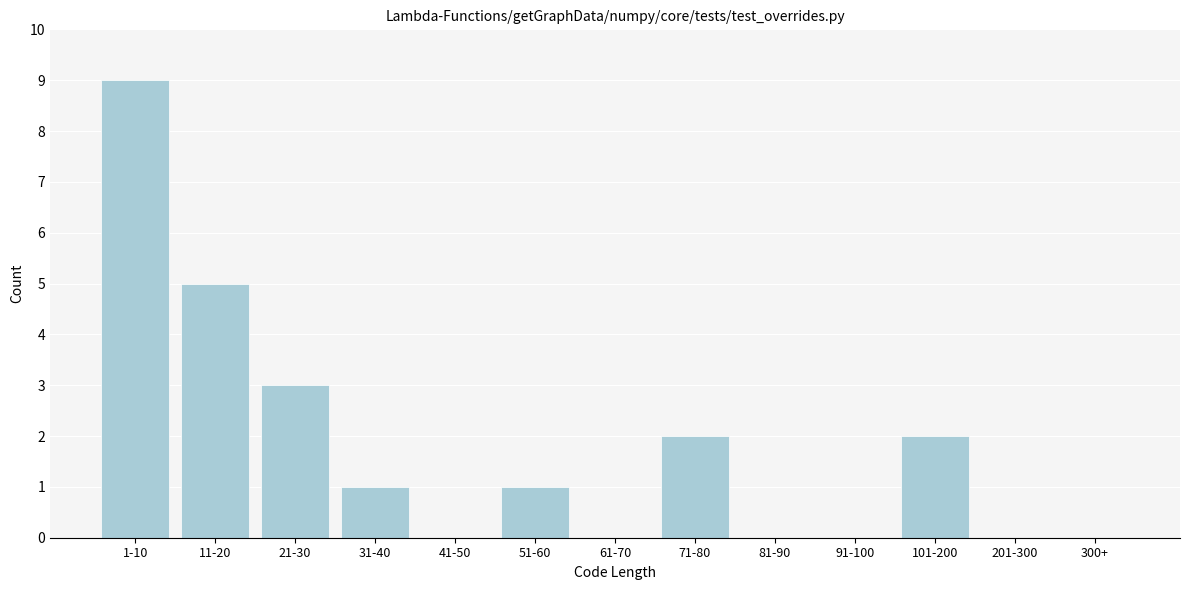

Reading left to right, transcribe all the data shown in this chart.

1-10=9	11-20=5	21-30=3	31-40=1	41-50=0	51-60=1	61-70=0	71-80=2	81-90=0	91-100=0	101-200=2	201-300=0	300+=0